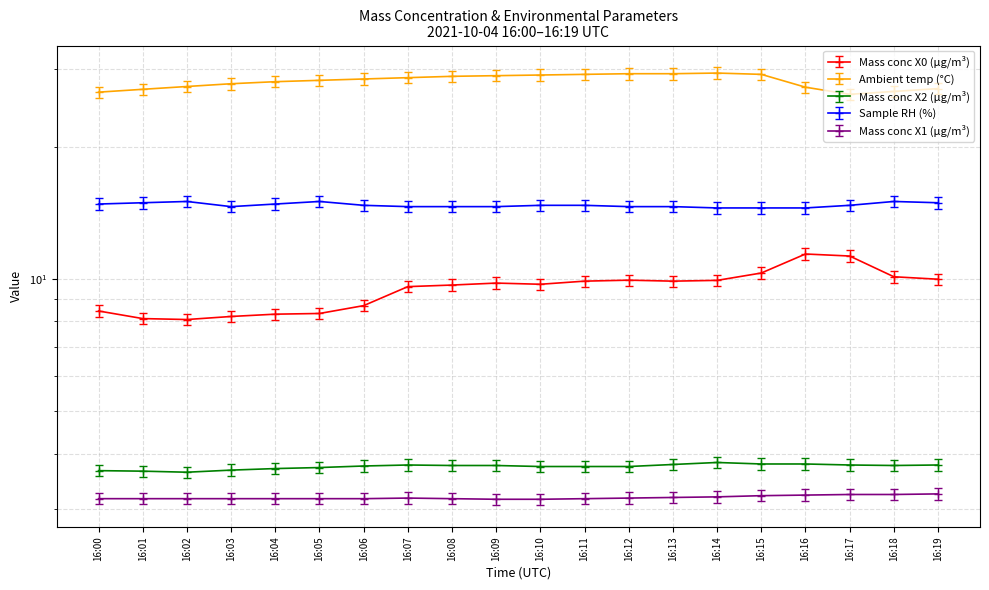

List the labels in order of Sample RH (%) value, largest first.

16:02, 16:05, 16:18, 16:01, 16:19, 16:00, 16:04, 16:06, 16:10, 16:11, 16:17, 16:03, 16:07, 16:08, 16:09, 16:12, 16:13, 16:14, 16:15, 16:16